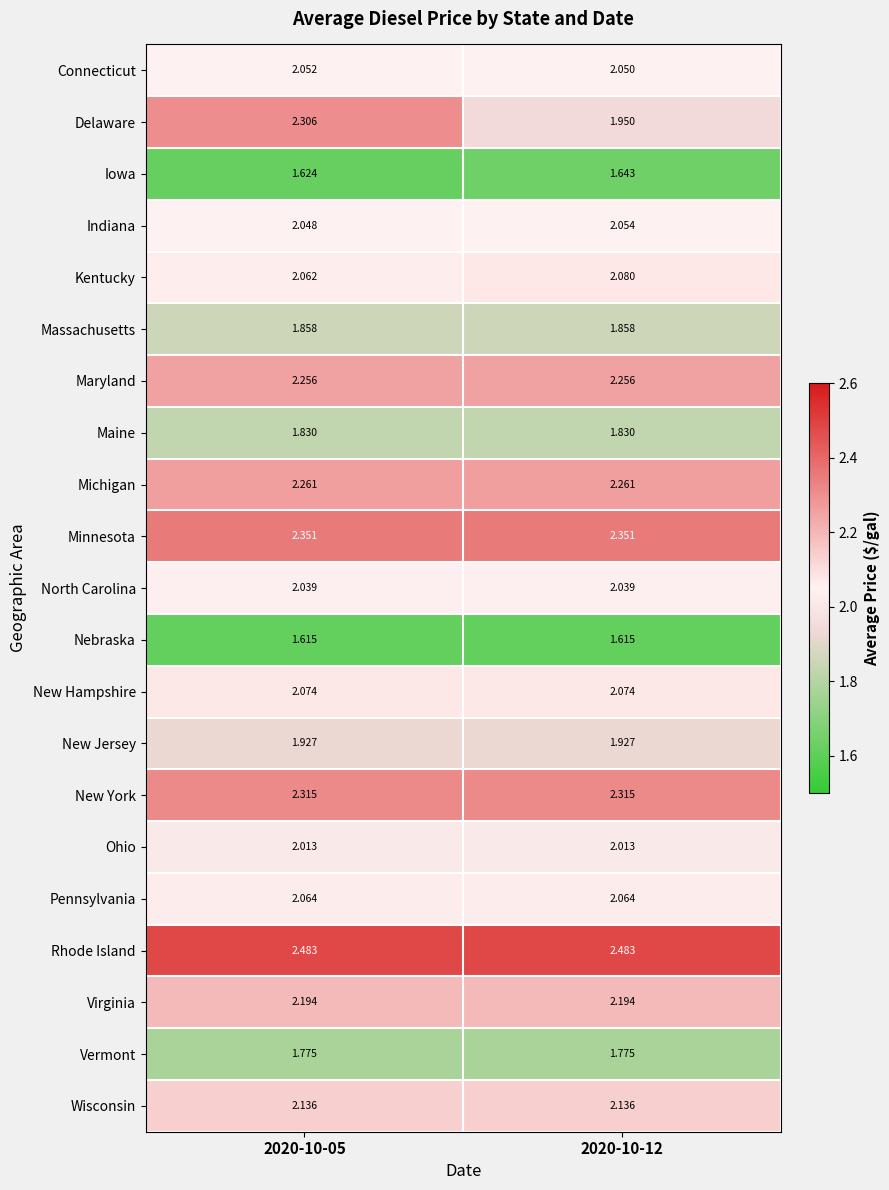

Rank the series by their maximum value, from highest to lowest.

Rhode Island, Minnesota, New York, Delaware, Michigan, Maryland, Virginia, Wisconsin, Kentucky, New Hampshire, Pennsylvania, Indiana, Connecticut, North Carolina, Ohio, New Jersey, Massachusetts, Maine, Vermont, Iowa, Nebraska